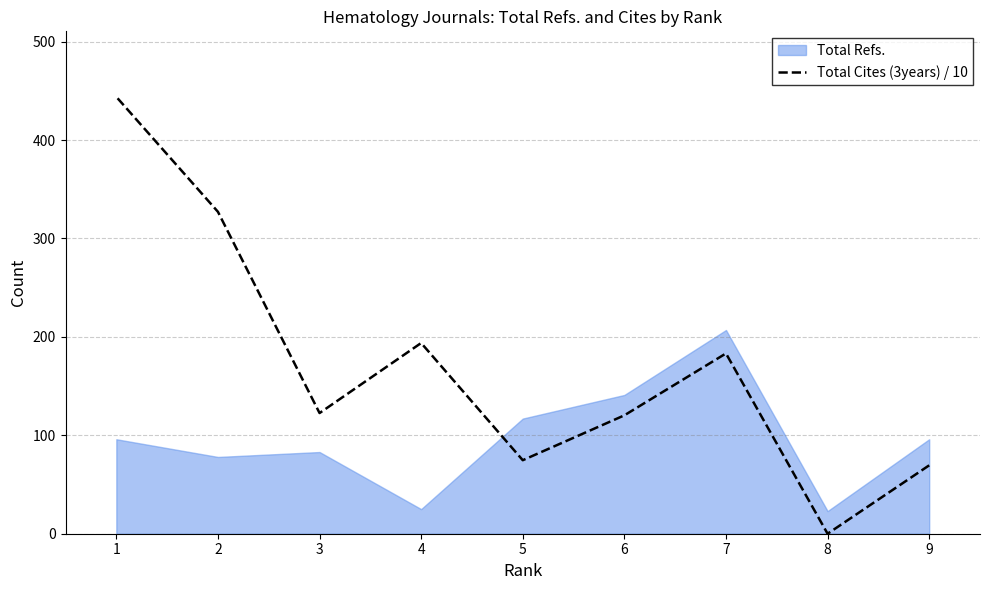

What is the difference between the maximum and minimum values?

443.9